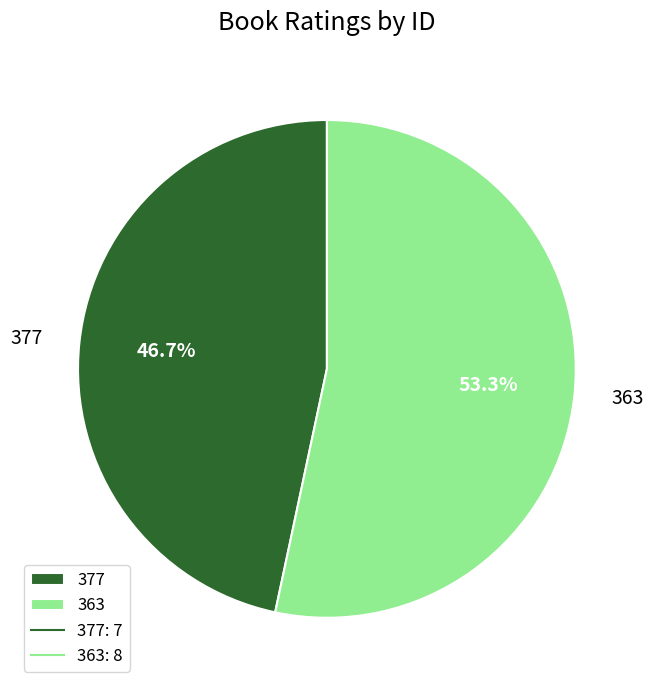

Is 377 the majority of the pie?

No